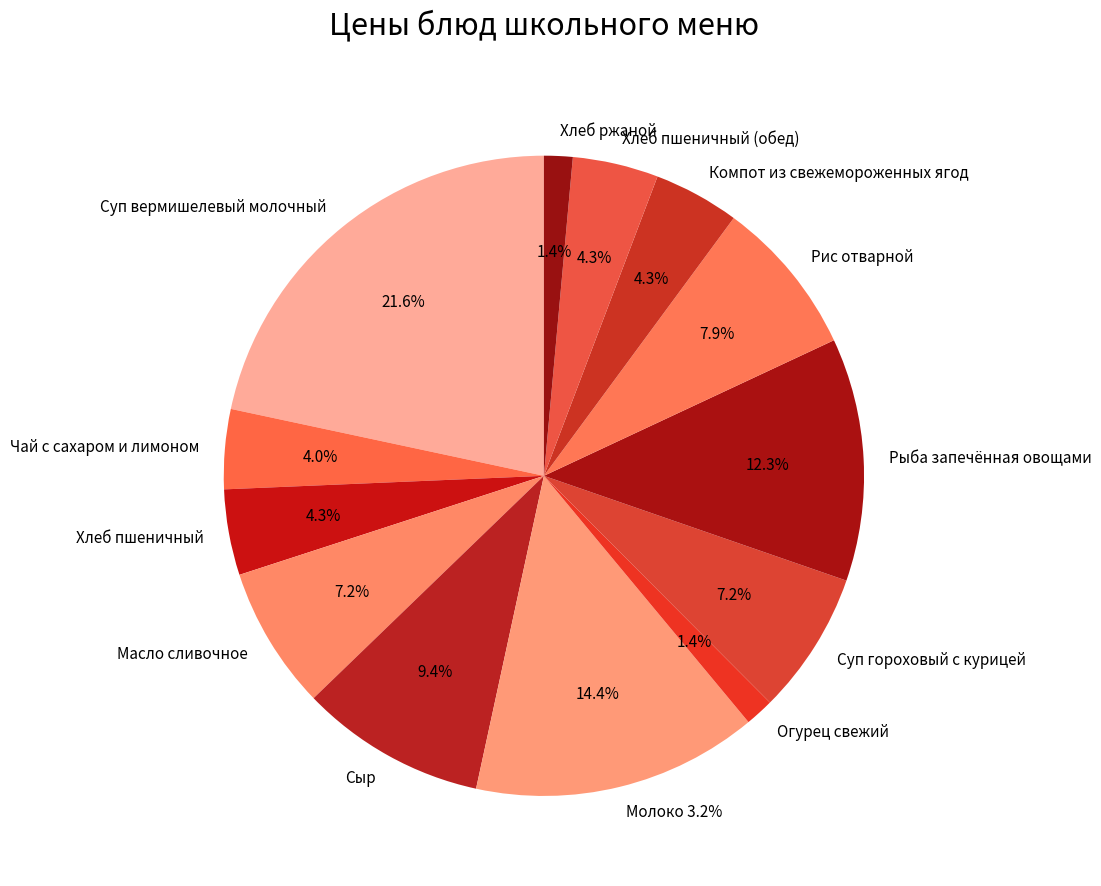

Which category has the smallest portion of the pie?

Огурец свежий